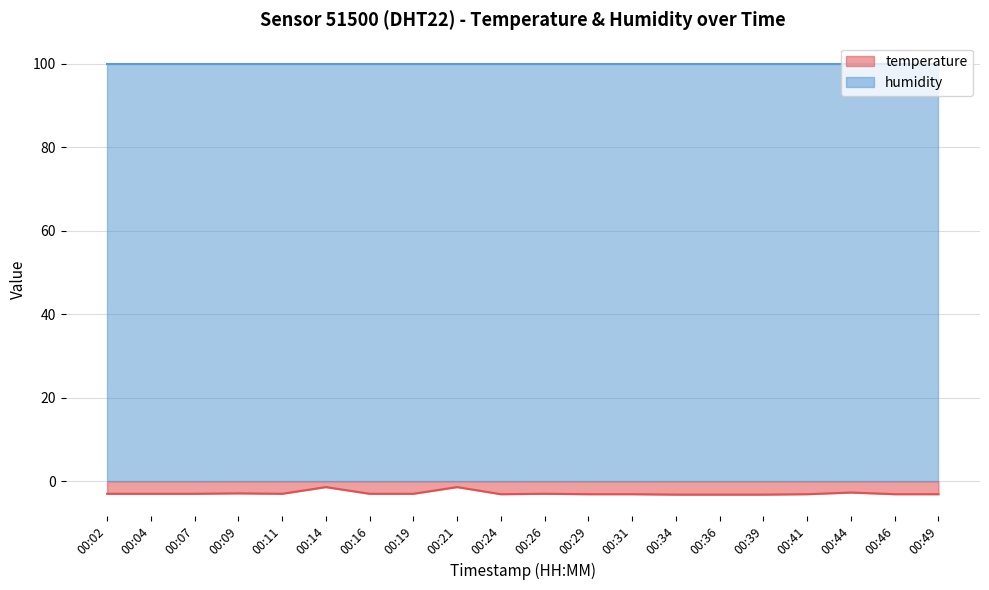

What is the value of the 19th point from the left?

-3.1